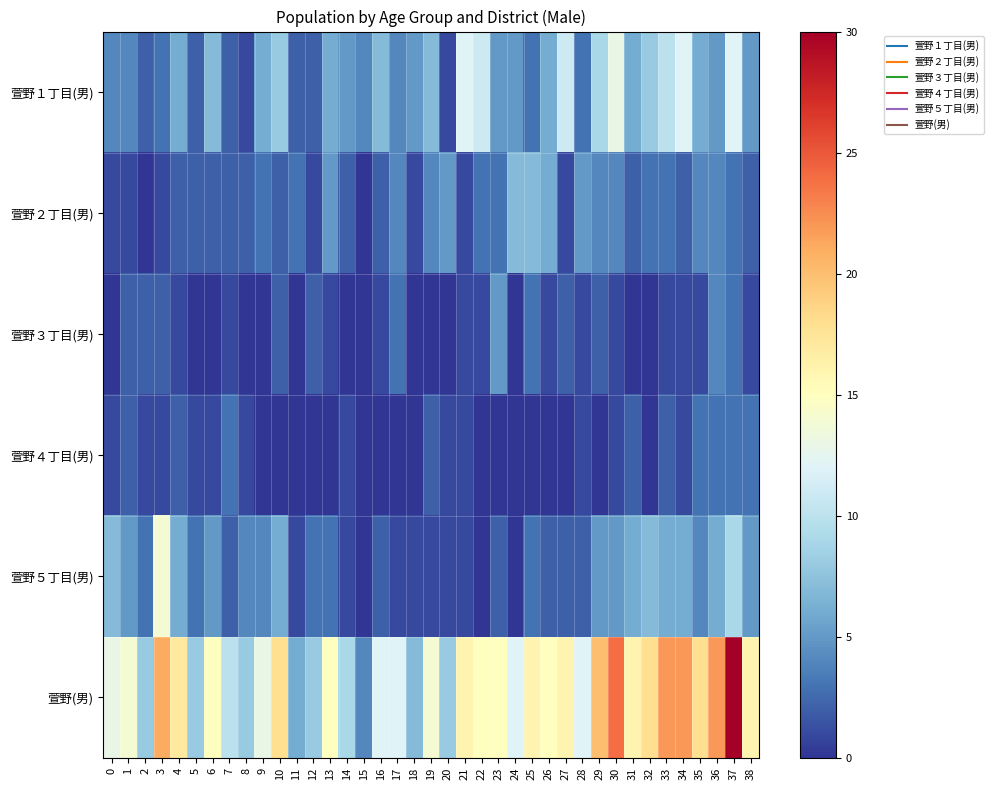

What is the total value across all series at 6?

30